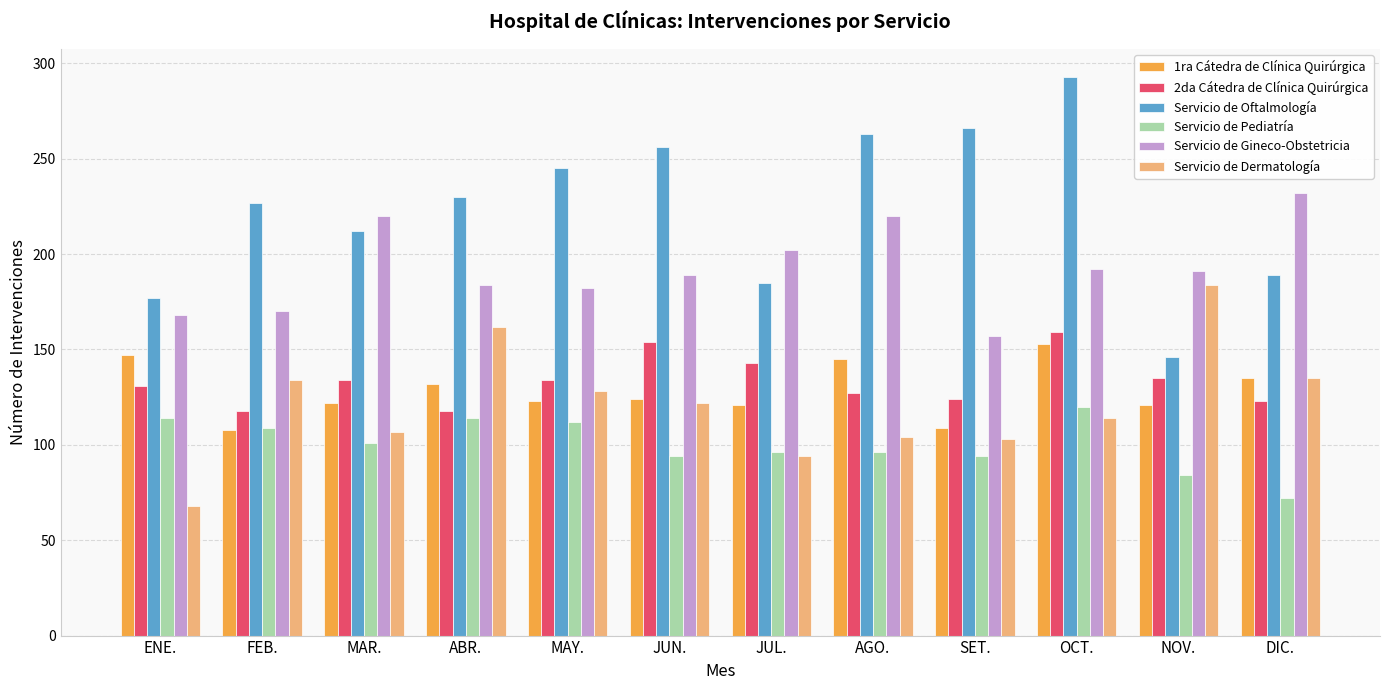

What is the spread (max minus min) of values at ABR.?

116